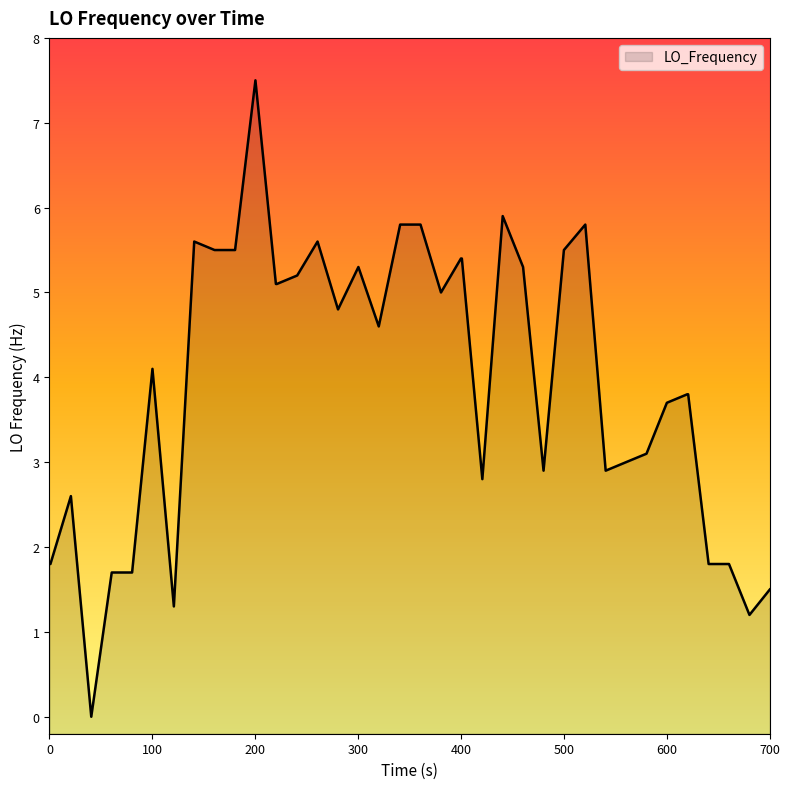

What is the maximum value shown in the chart?

7.5